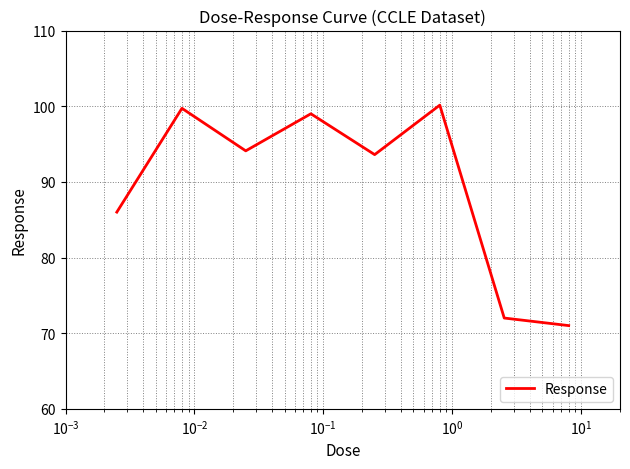

What is the greatest value displayed?

100.1